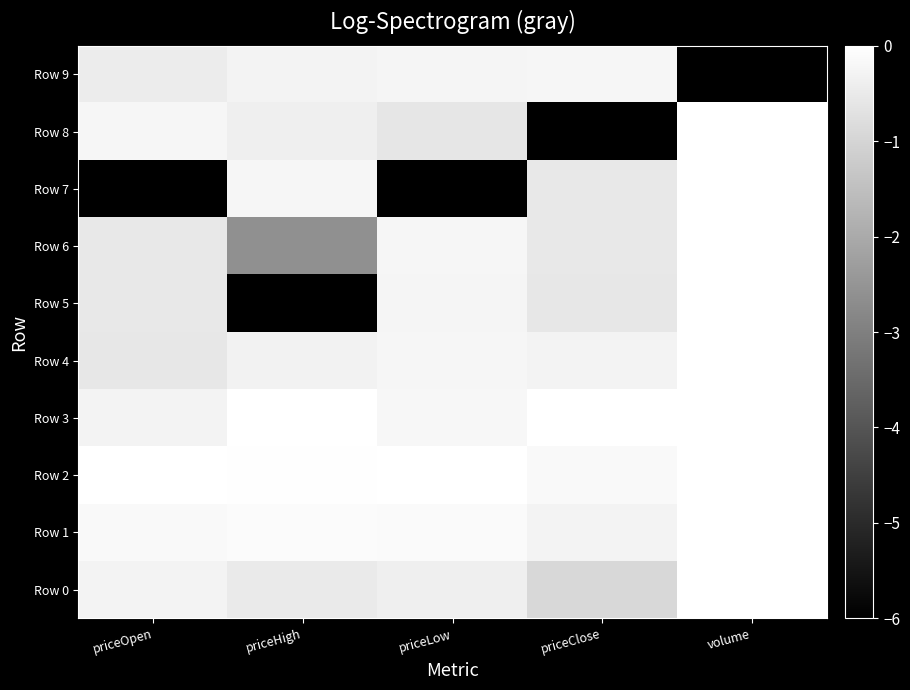

At priceOpen, list the series in order from largest to smallest.

Row 2, Row 1, Row 8, Row 3, Row 0, Row 9, Row 6, Row 5, Row 4, Row 7